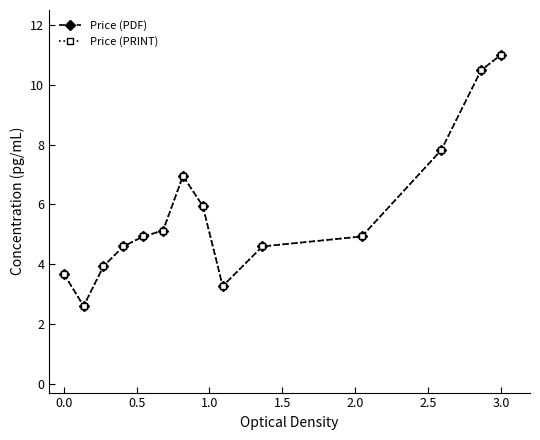

Does the chart display data point markers on the line(s)?

Yes